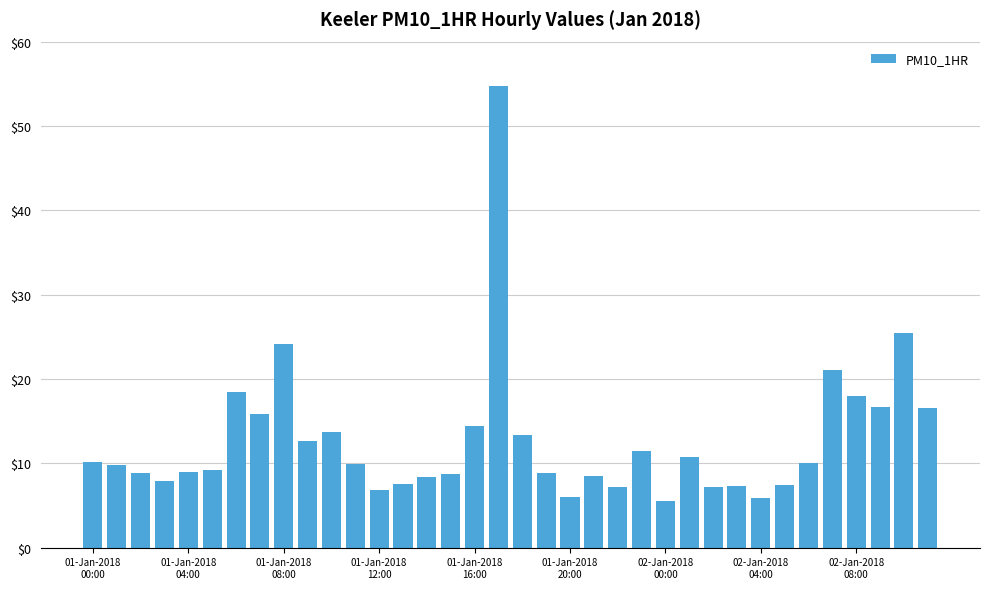

What is the difference between the maximum and minimum values?

49.2